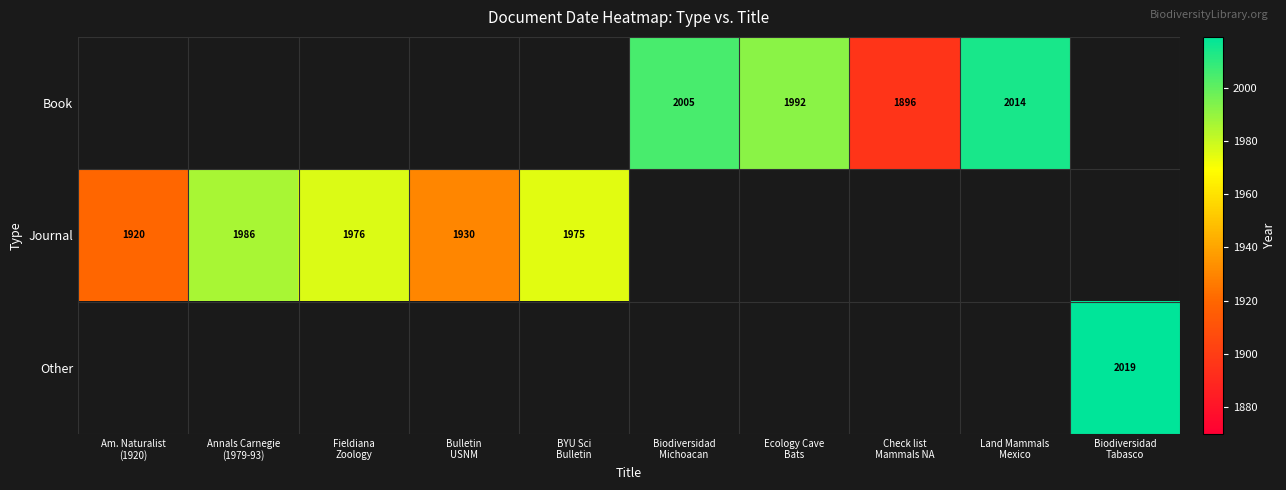

At which category is the sum across all series the highest?

Biodiversidad
Tabasco